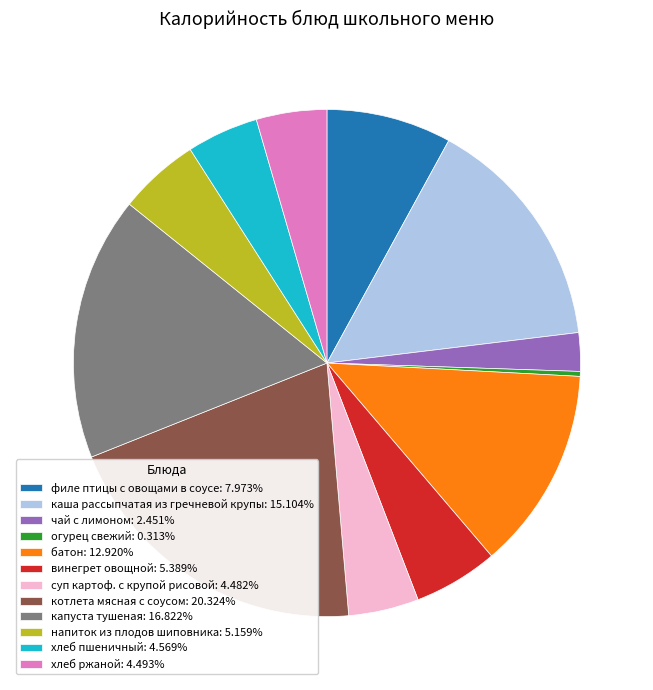

How many slices are in this pie chart?

12